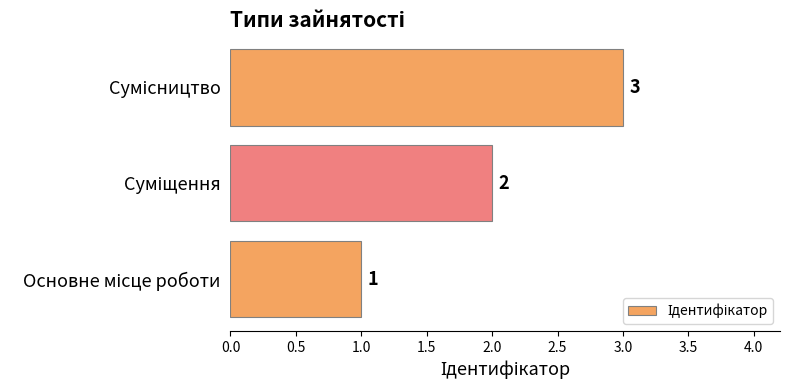

How many values are between 1 and 3?

3